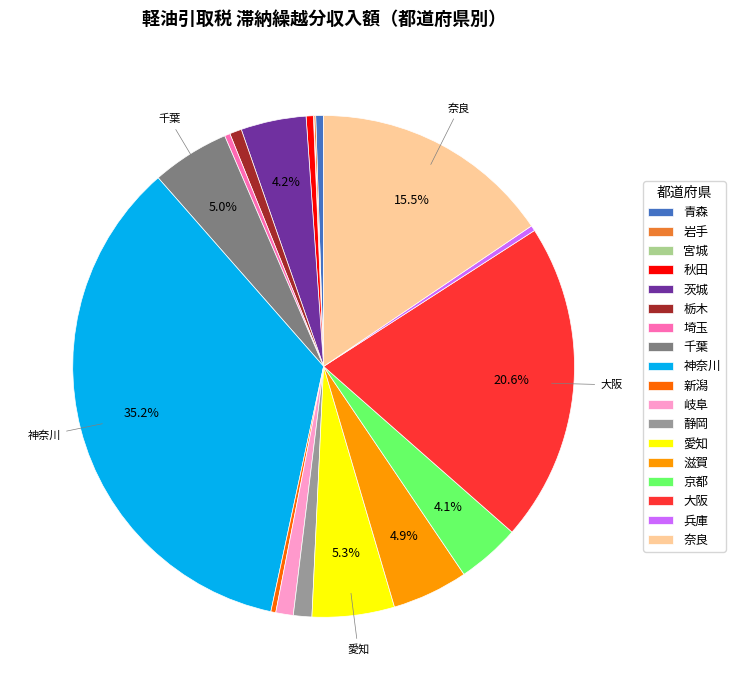

Does any single category account for the majority?

No